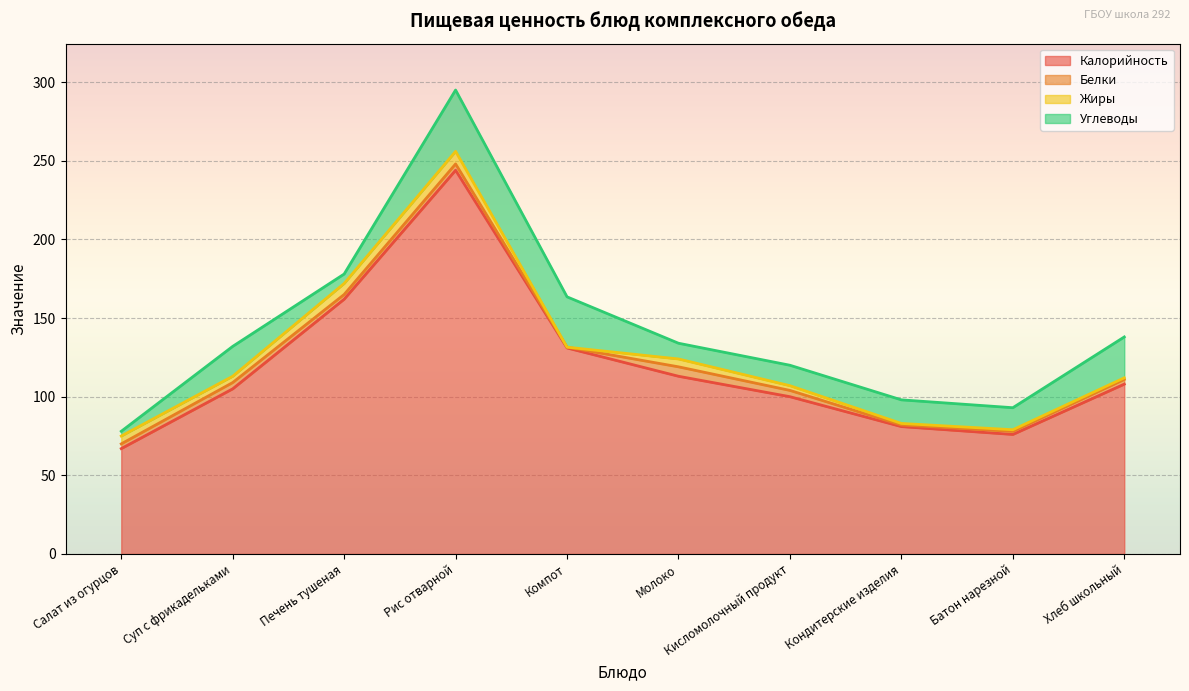

True or false: Жиры and Калорийность cross at least once.

False